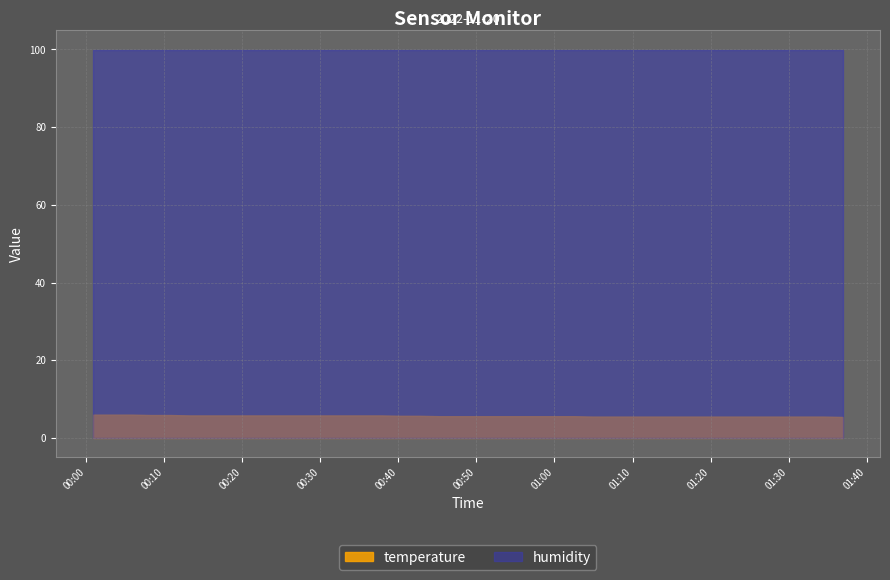

True or false: temperature and humidity cross at least once.

False